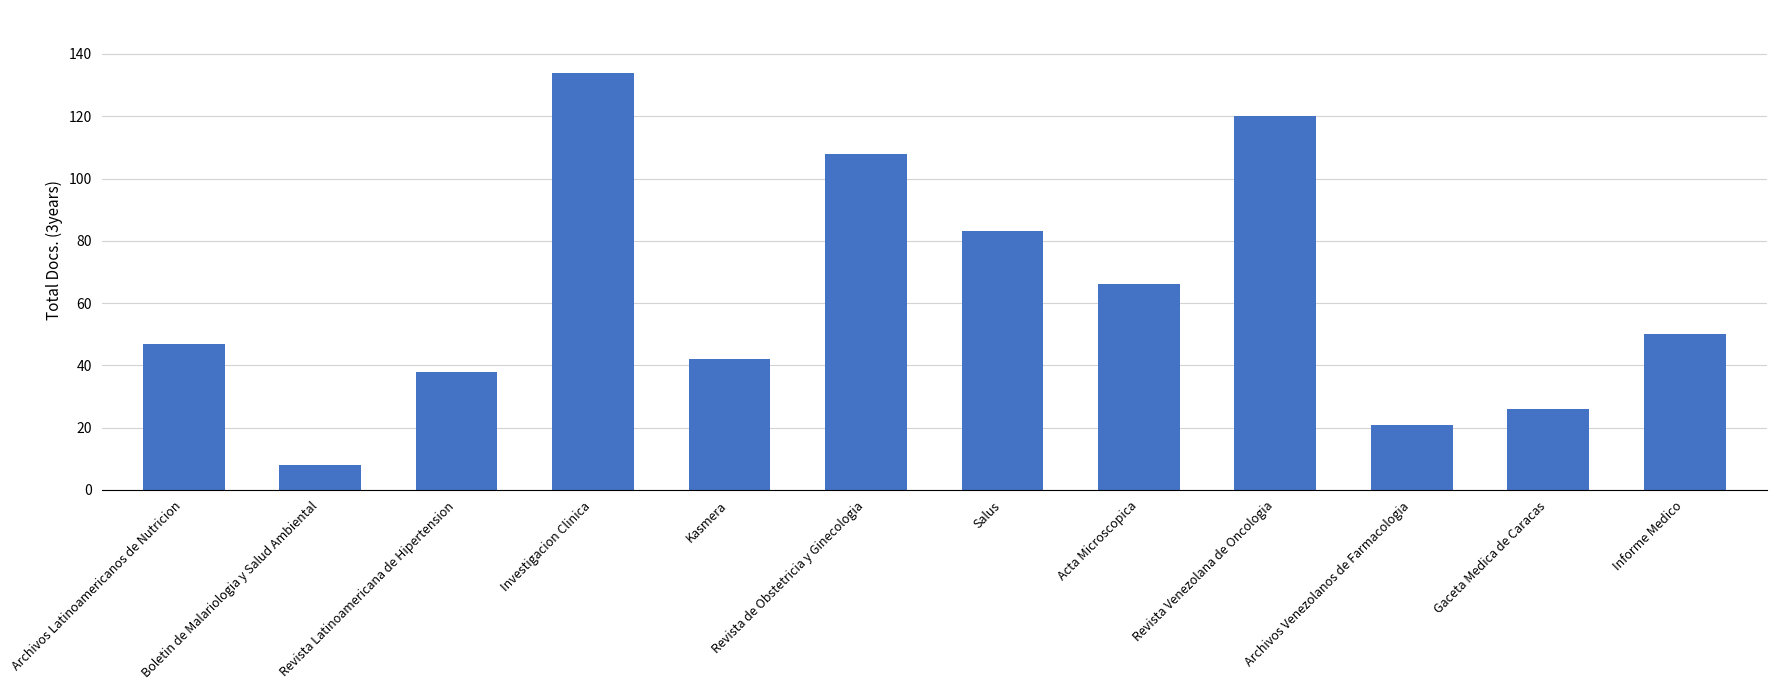

Rank the categories by value from highest to lowest.

Investigacion Clinica, Revista Venezolana de Oncologia, Revista de Obstetricia y Ginecologia, Salus, Acta Microscopica, Informe Medico, Archivos Latinoamericanos de Nutricion, Kasmera, Revista Latinoamericana de Hipertension, Gaceta Medica de Caracas, Archivos Venezolanos de Farmacologia, Boletin de Malariologia y Salud Ambiental